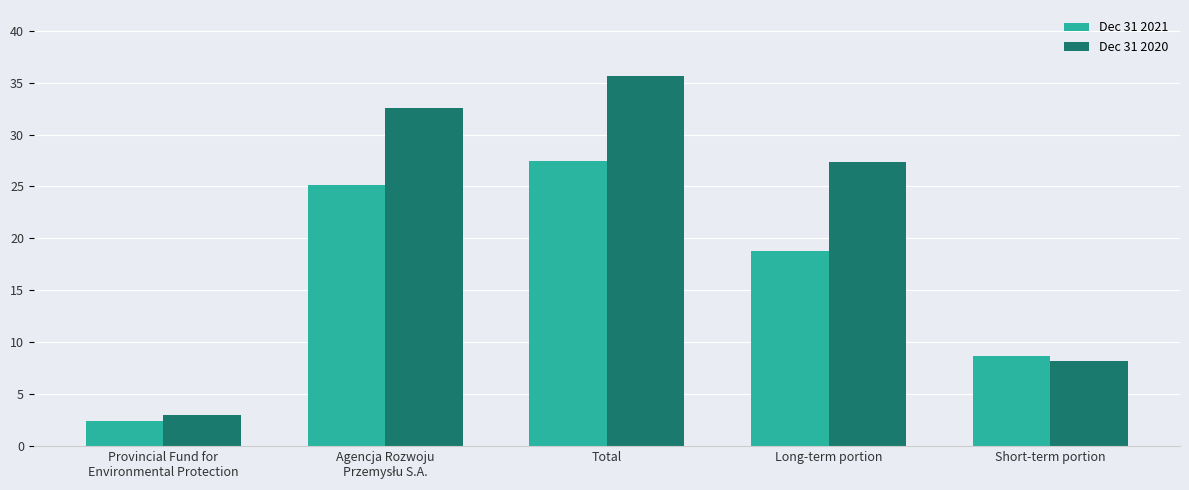

Reading left to right, list all the values displayed in this chart.

Dec 31 2021: 2.4	25.1	27.5	18.8	8.7
Dec 31 2020: 3.0	32.6	35.6	27.4	8.2